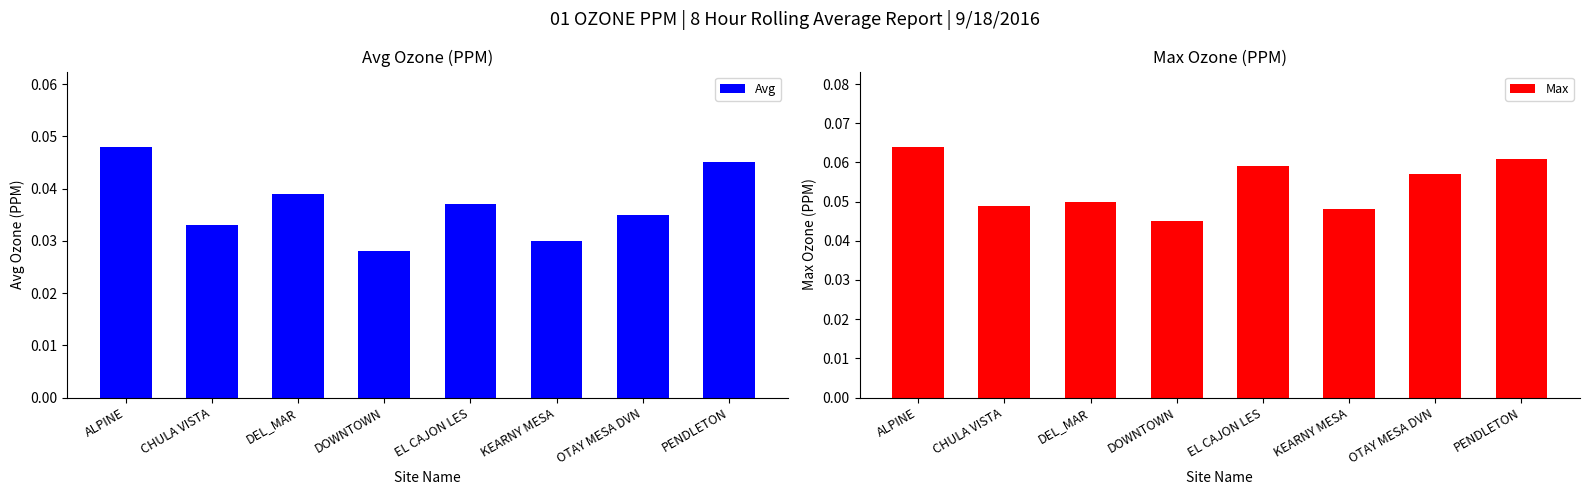

What is the sum of all Avg values?

0.3